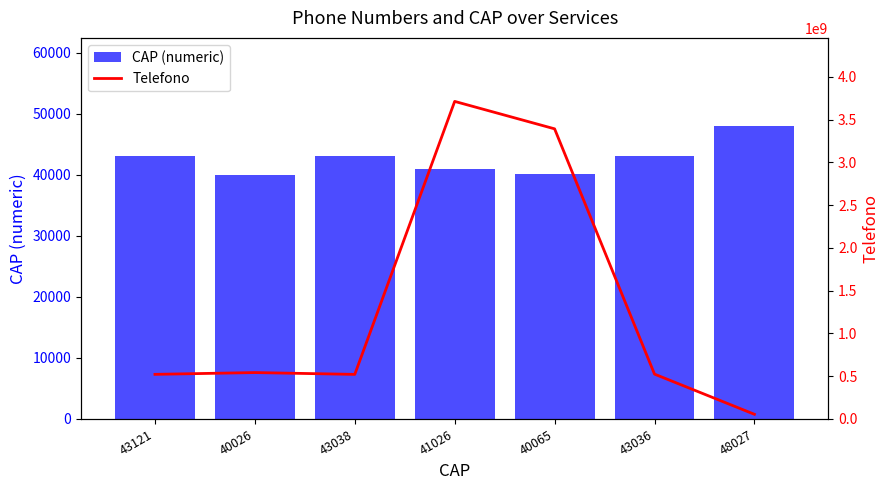

Reading left to right, what are all the values shown in this chart?

CAP (numeric): 43121=43121	40026=40026	43038=43038	41026=41026	40065=40065	43036=43036	48027=48027
Telefono: 43121=521786370	40026=542691611	43038=521336096	41026=3714120459	40065=3393237499	43036=524530054	48027=54653334